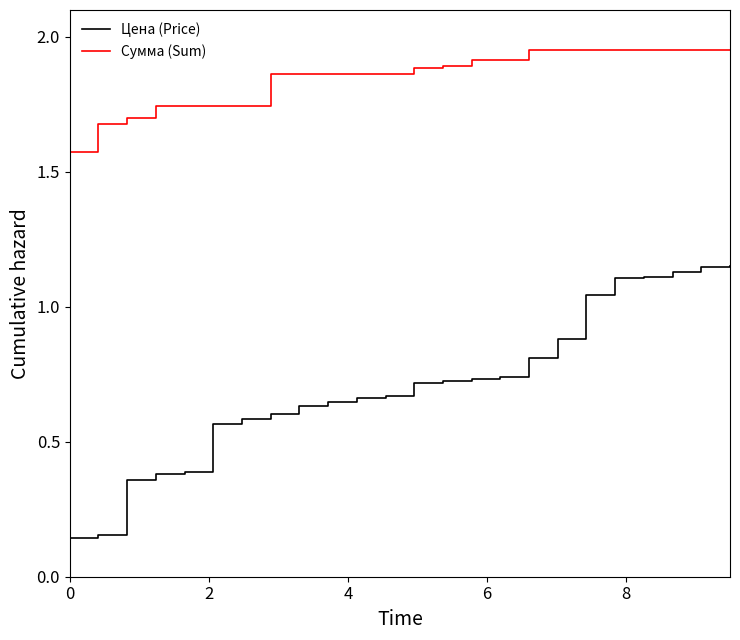

True or false: Сумма (Sum) and Цена (Price) intersect in this chart.

False